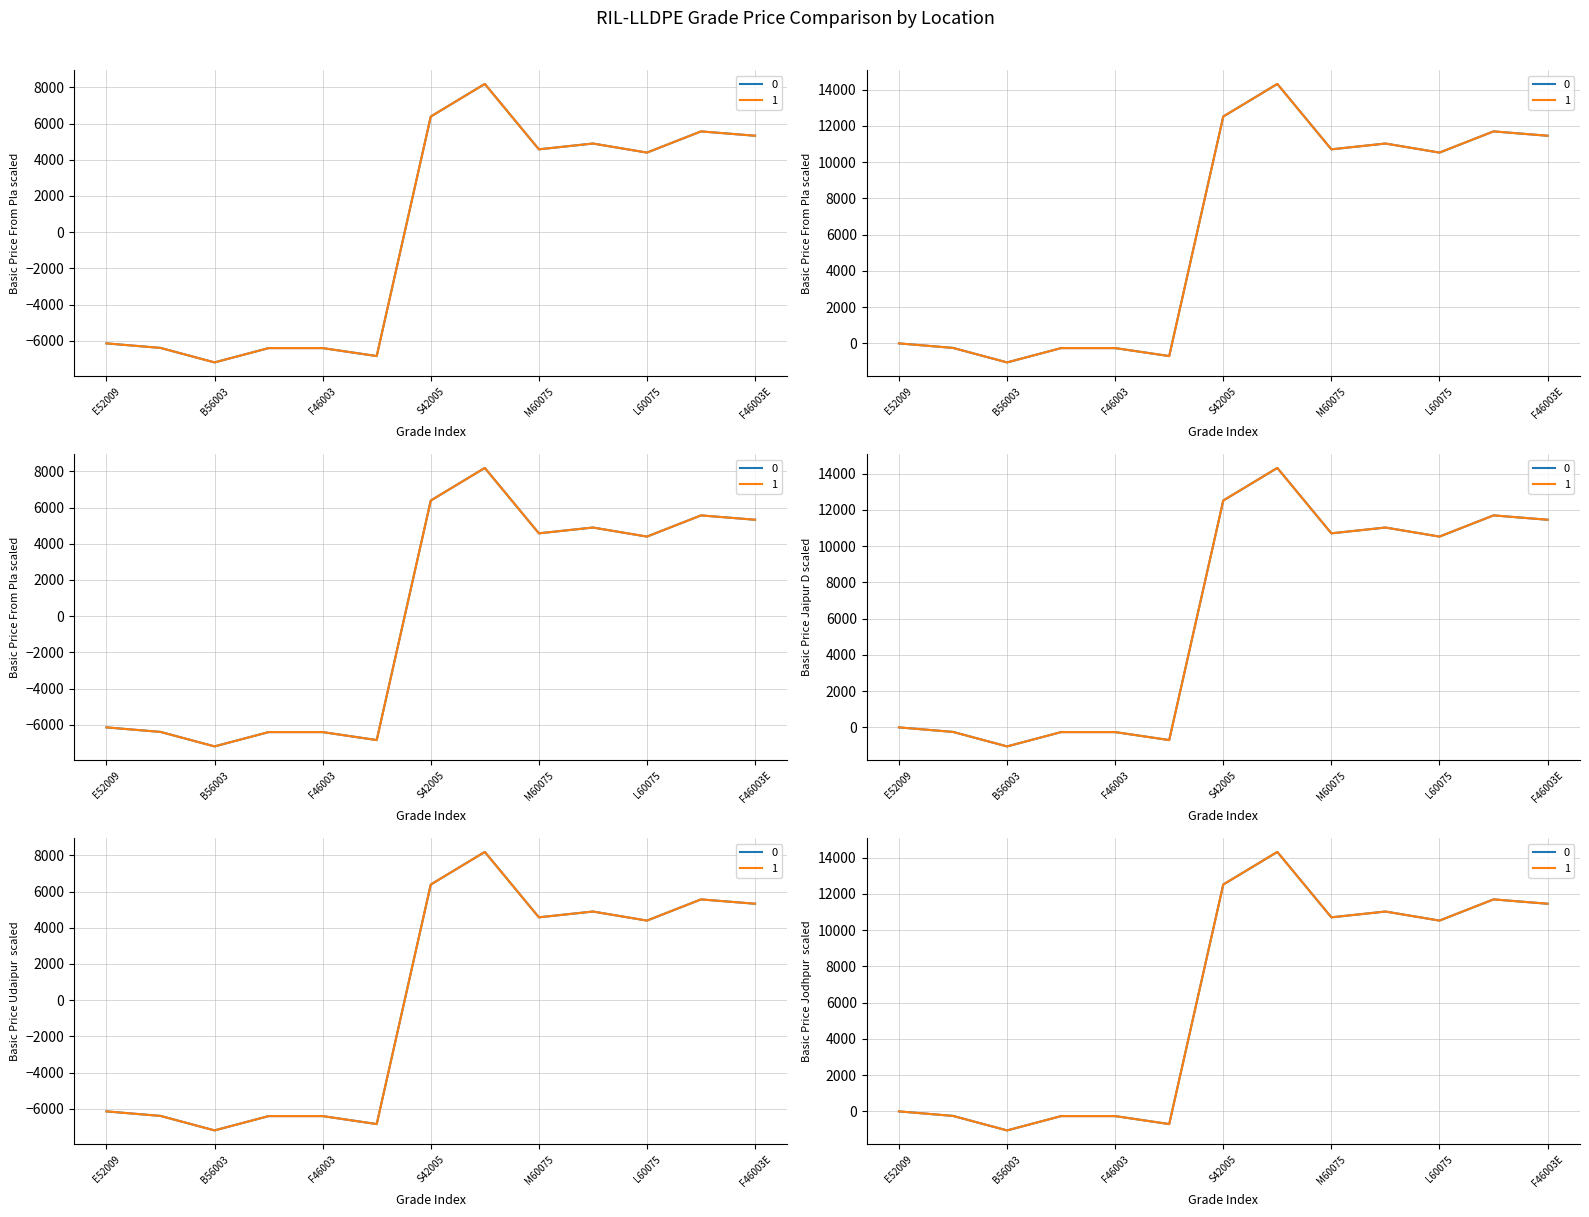

What is the spread (max minus min) of values at F46003E?

6134.6